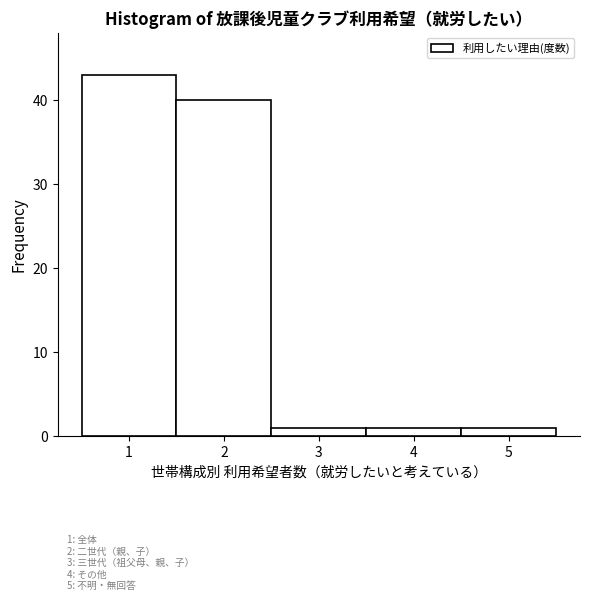

Over which range of the x-axis is the bar tallest?

0.5 to 1.5